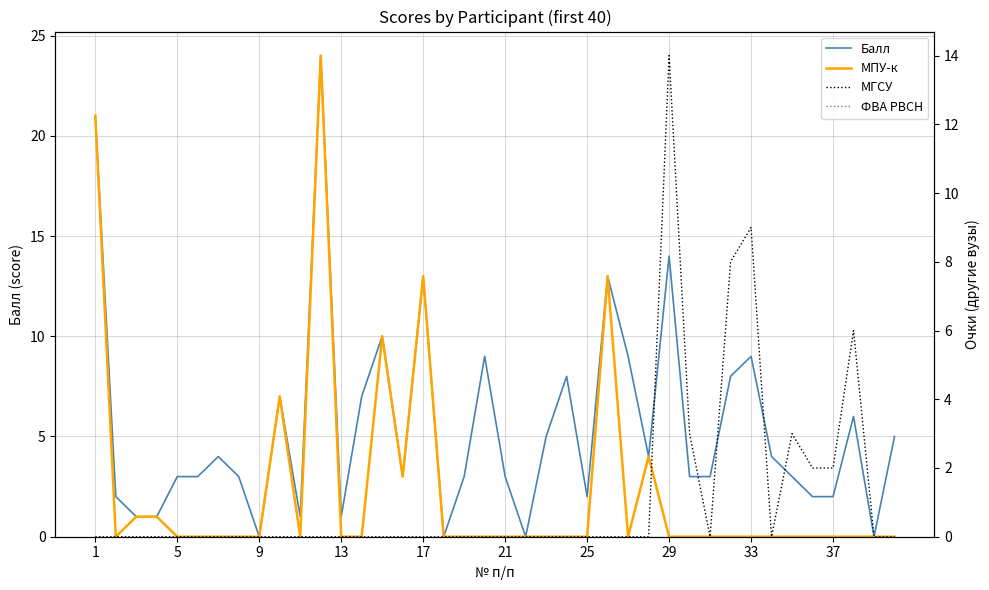

The Балл series shows 1 at 25. True or false?

False